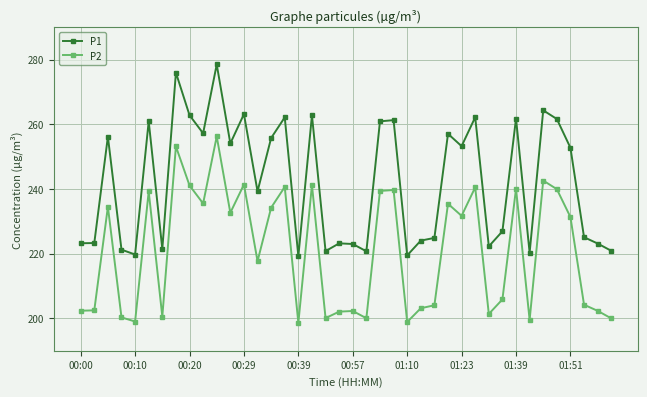

True or false: P1 has more than 0 points higher than both neighbors.

True